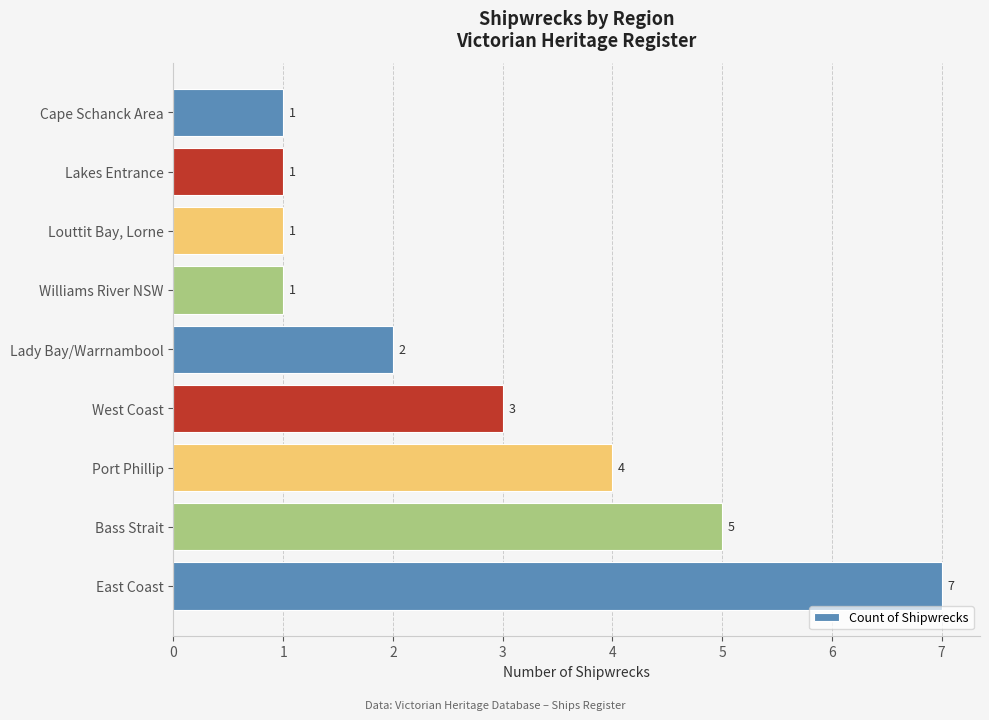

True or false: the data shows 3 at West Coast.

True